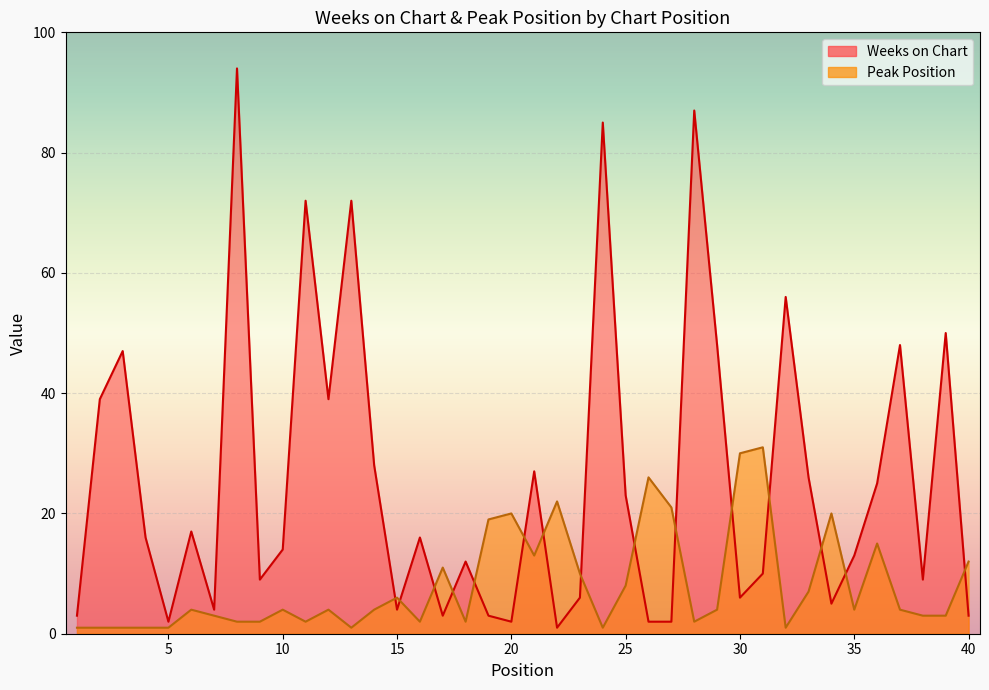

What is the difference between the Weeks on Chart values at 12 and 16?

23